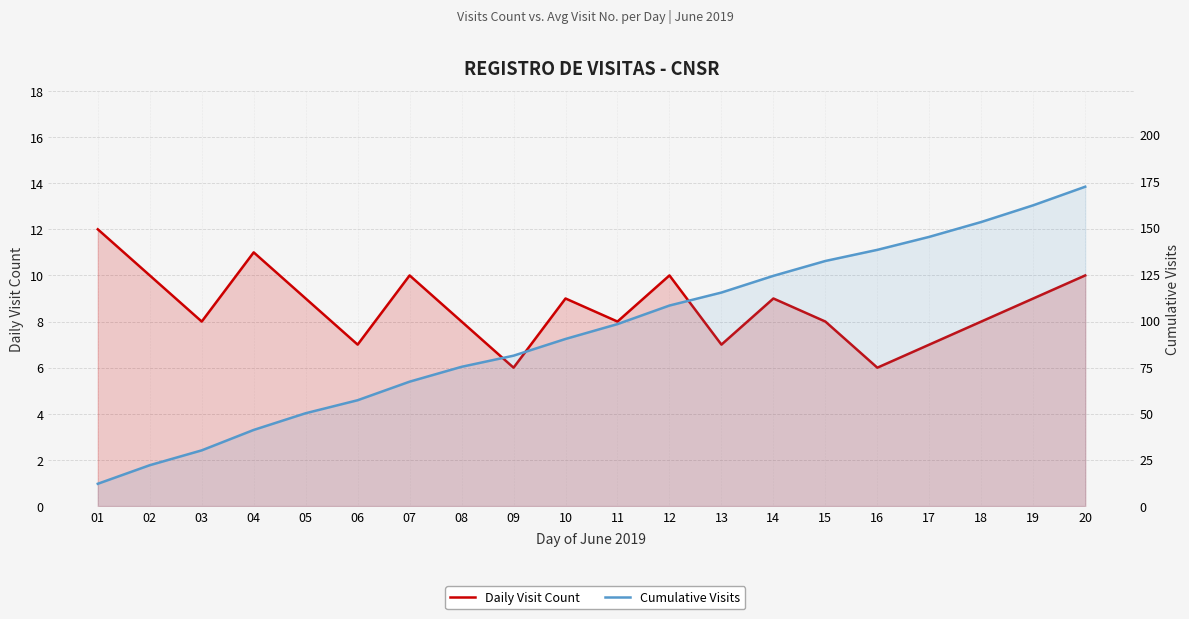

What is the total value across all series at 17?

152